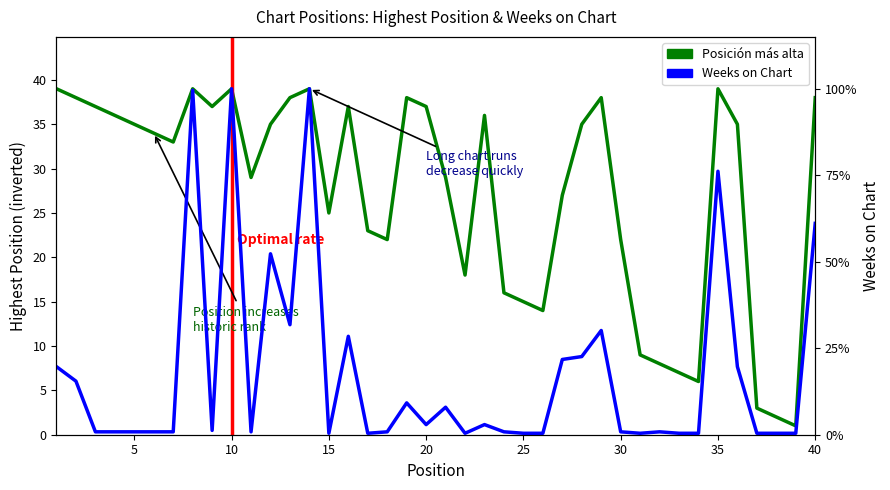

What are all the series names shown in the legend?

Posición más alta, Weeks on Chart